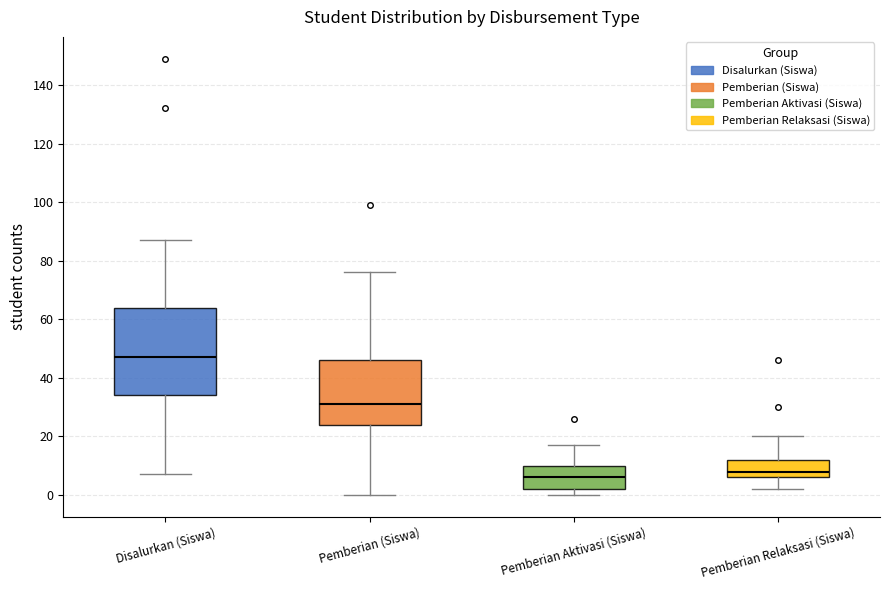

Where does the upper whisker of the box for Disalurkan (Siswa) end on the y-axis? The values are not printed on the chart, so give them approximately, as read against the axis.

88